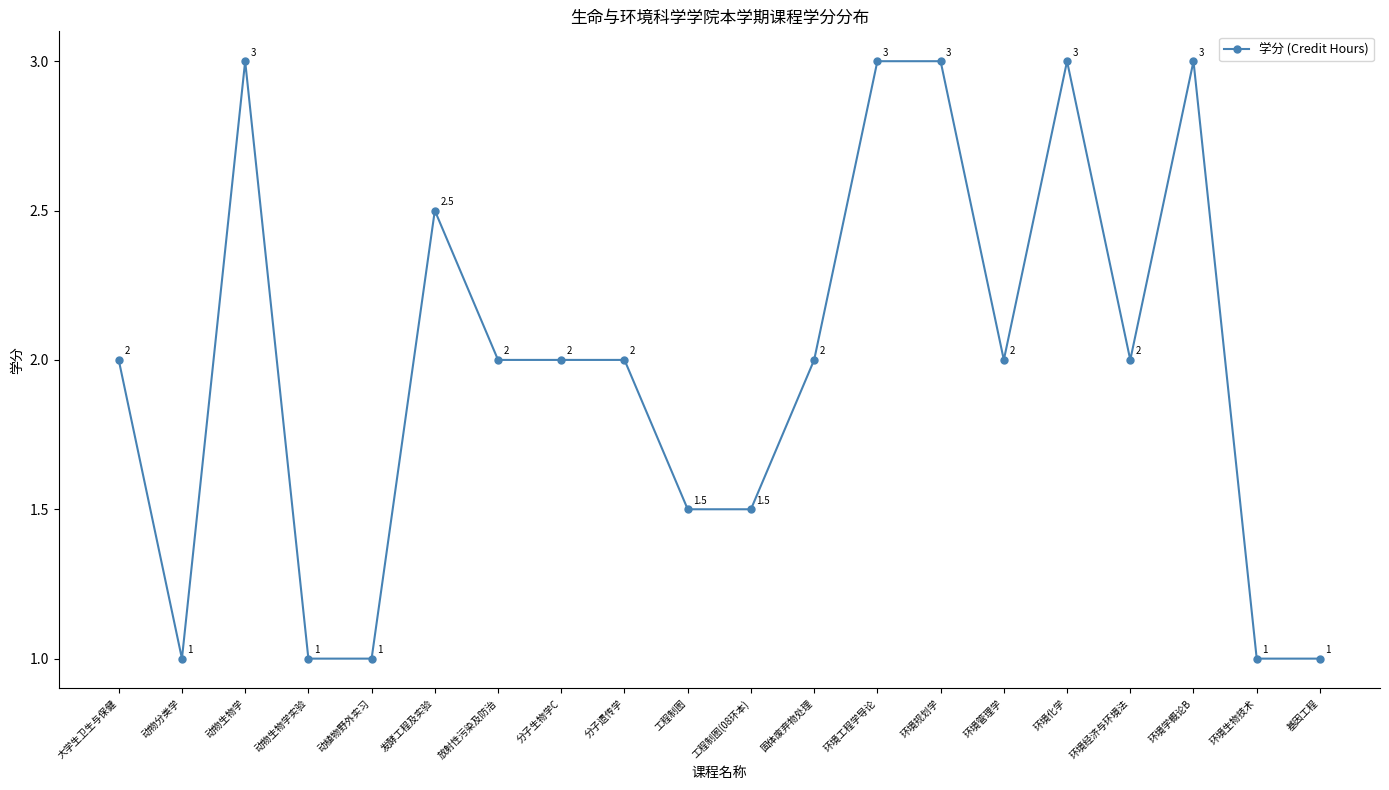

The value at 动物分类学 is 0.4. True or false?

False